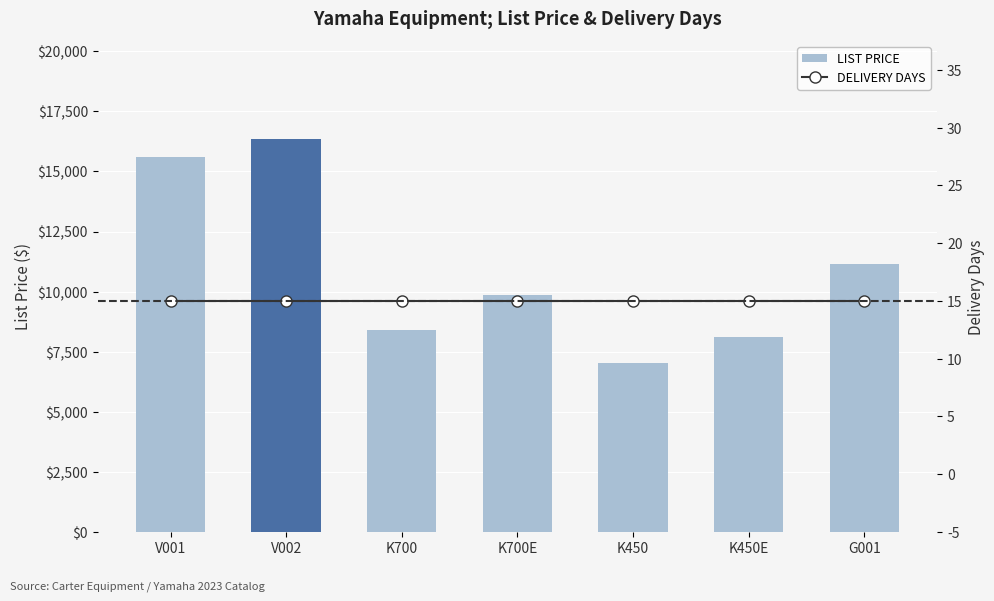

The value of DELIVERY DAYS at K450 is 23.4. True or false?

False